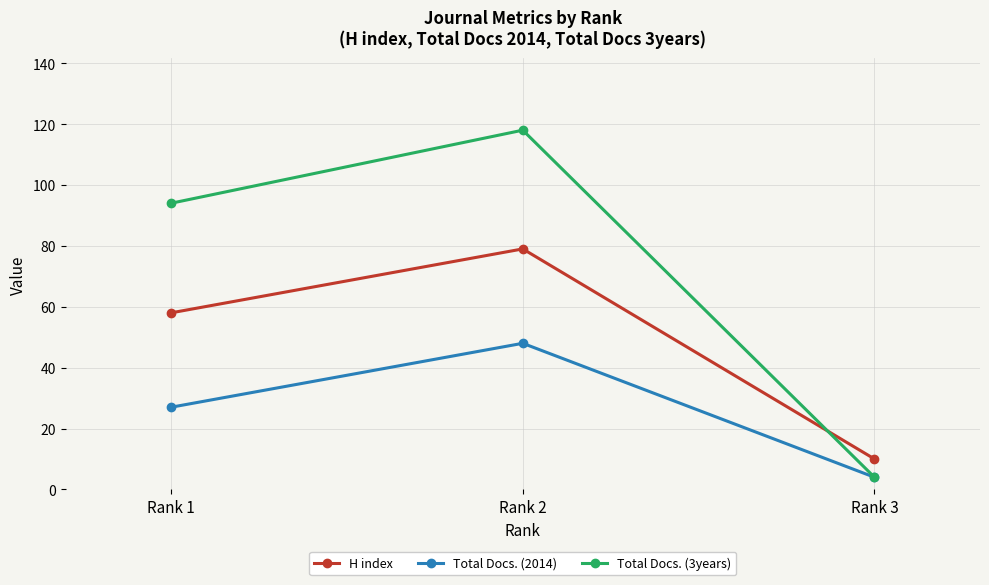

Does the chart display data point markers on the line(s)?

Yes